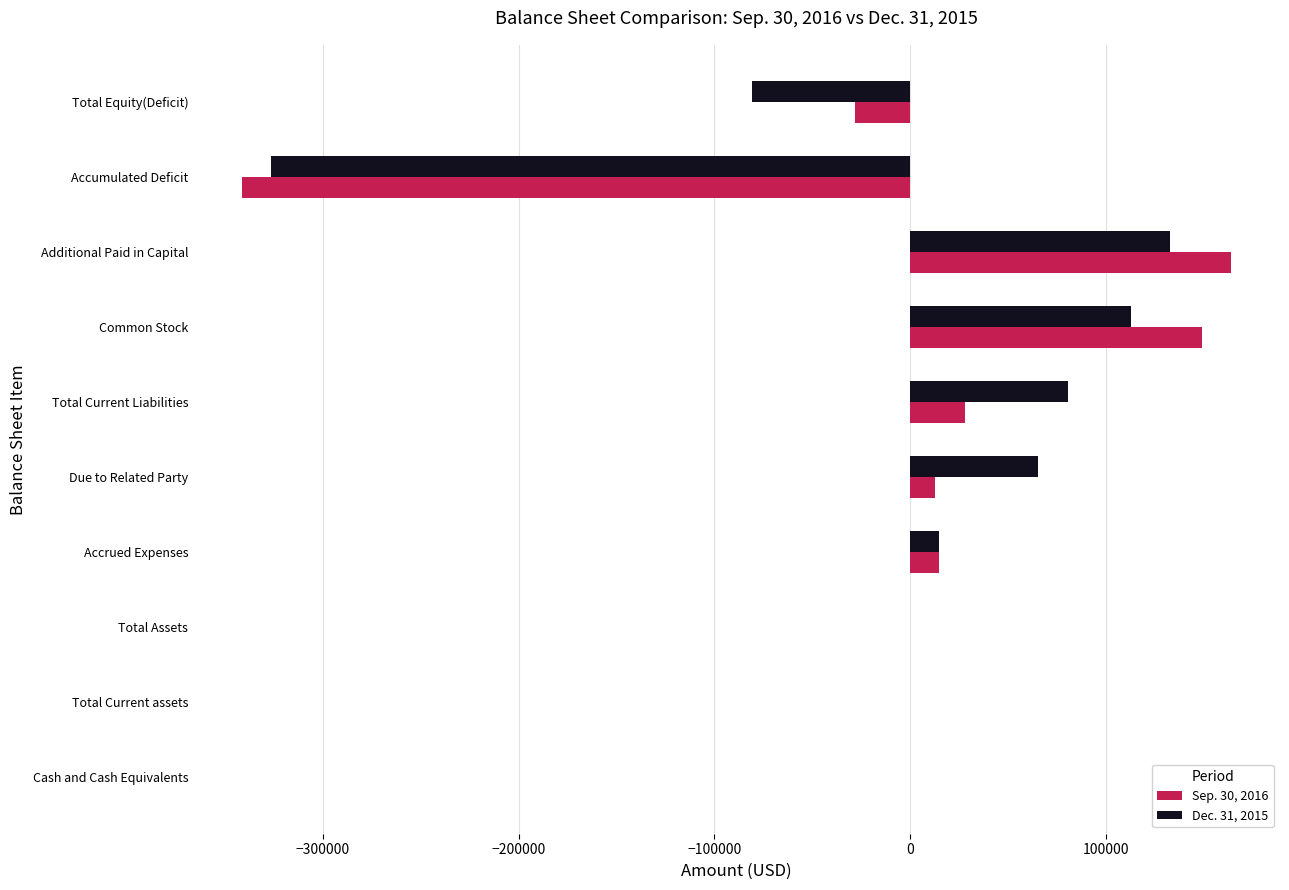

At which category is the sum across all series the highest?

Additional Paid in Capital